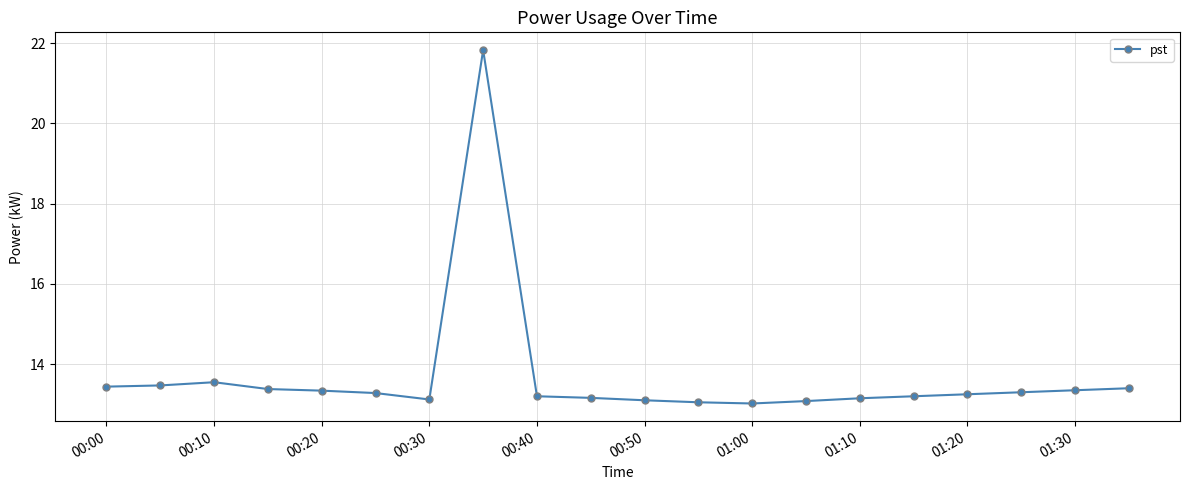

What is the minimum value shown in the chart?

13.0